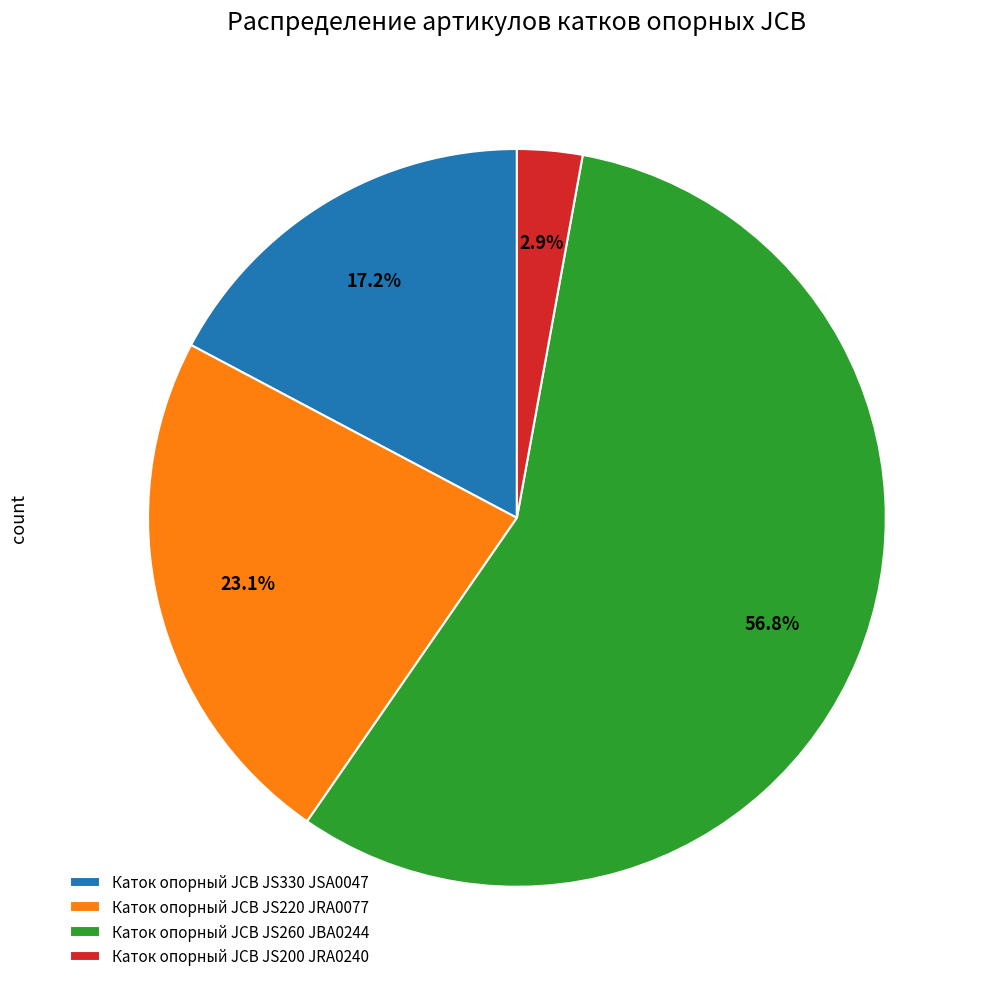

To the nearest percent, what is the combined percentage of Каток опорный JCB JS200 JRA0240 and Каток опорный JCB JS220 JRA0077?

26%